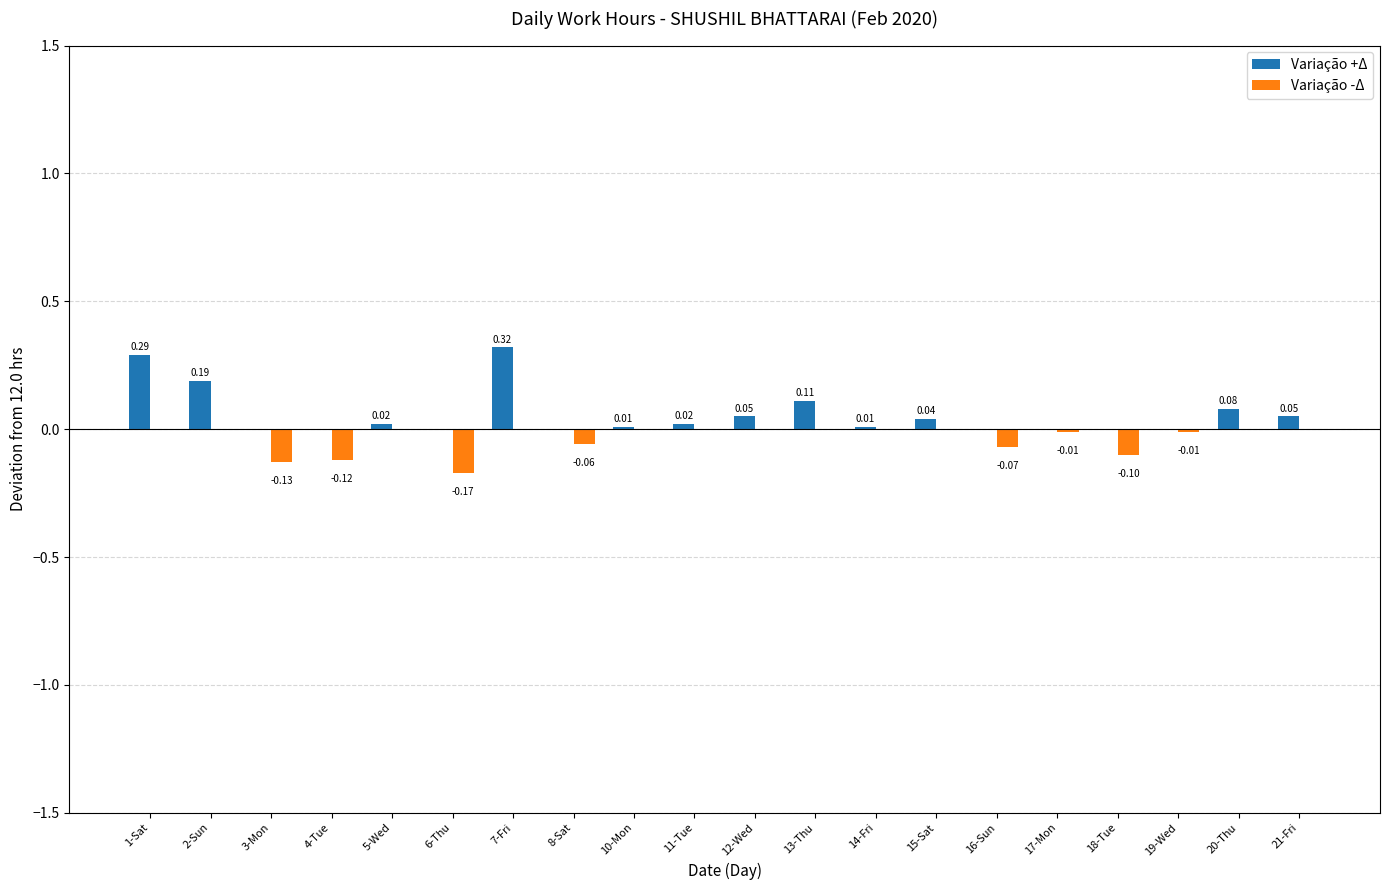

What is the sum of all Variação -Δ values?

-0.7